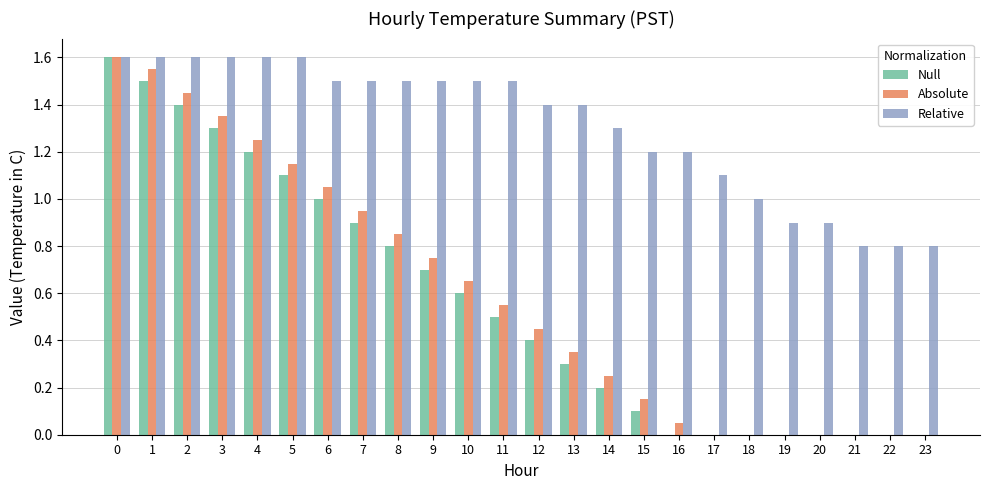

What is the total value across all series at 2?

4.5